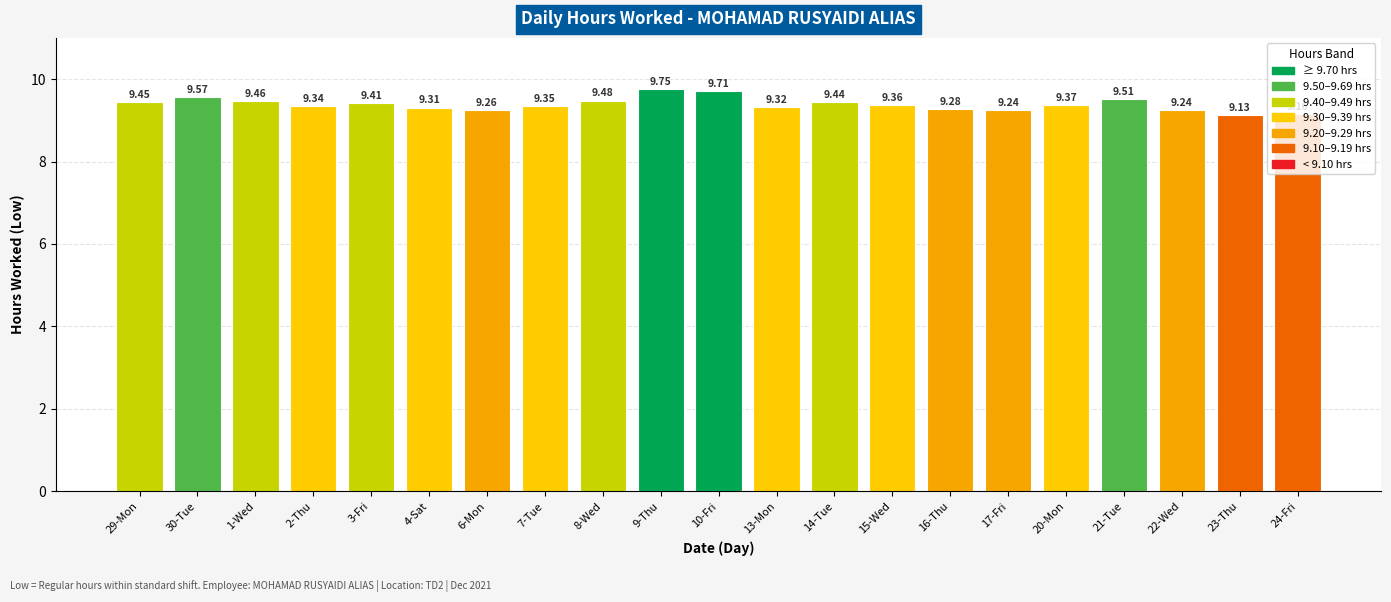

What is the change in value from 9-Thu to 16-Thu?

-0.5